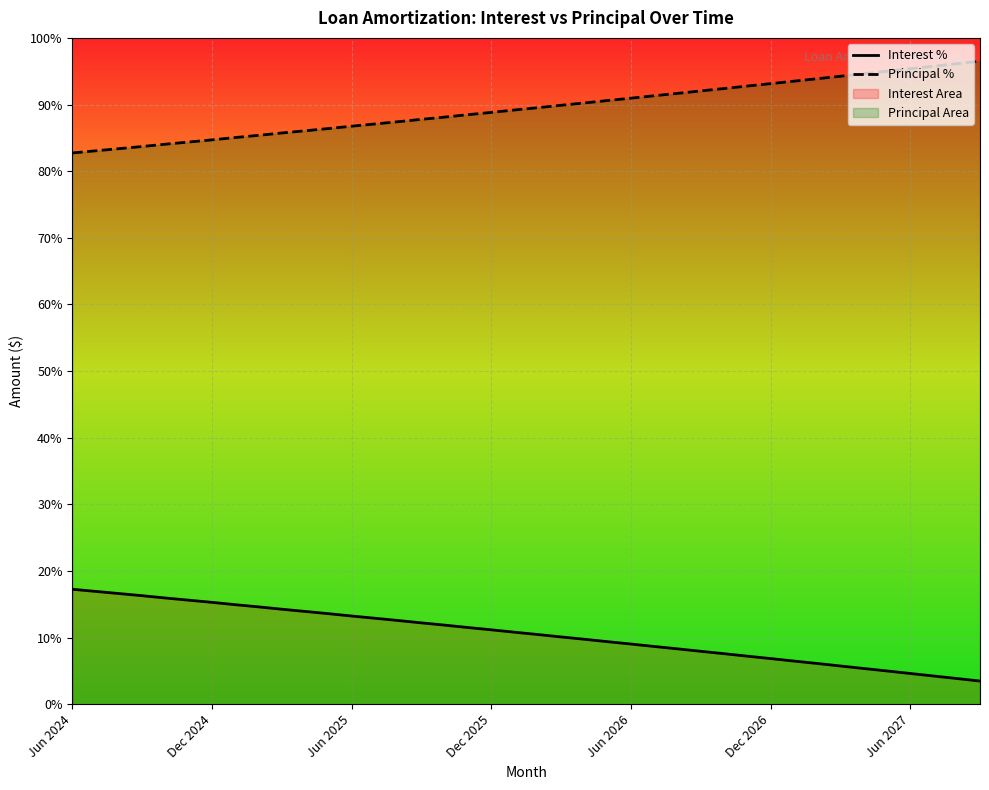

True or false: Interest % has a value of 9.8 at Jun 2026.

False